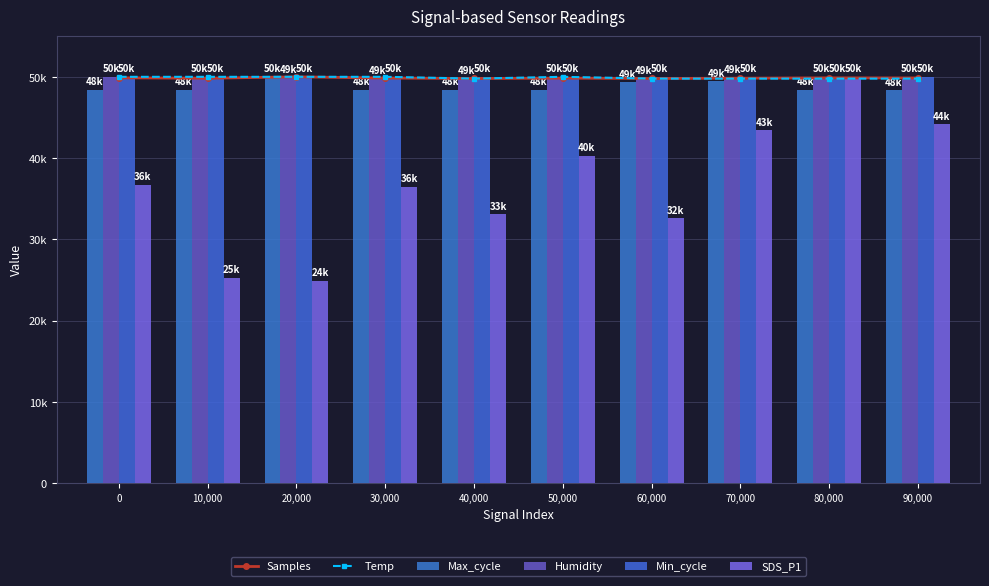

What is the maximum value shown in the chart?

50000.0